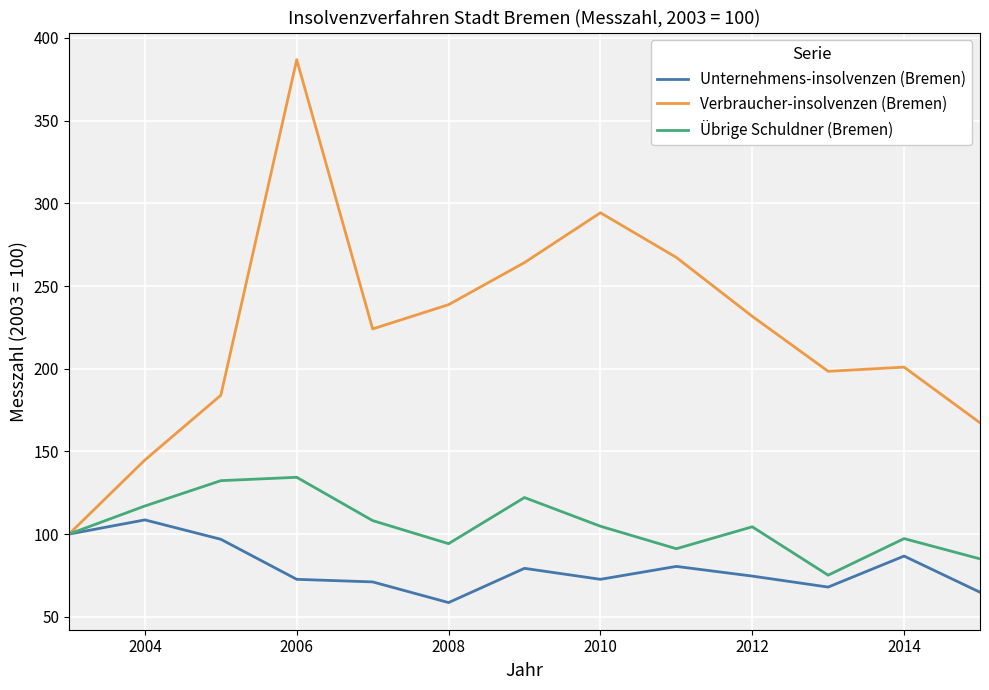

What is the difference between the maximum and minimum values in the Unternehmens-insolvenzen (Bremen) series?

50.0